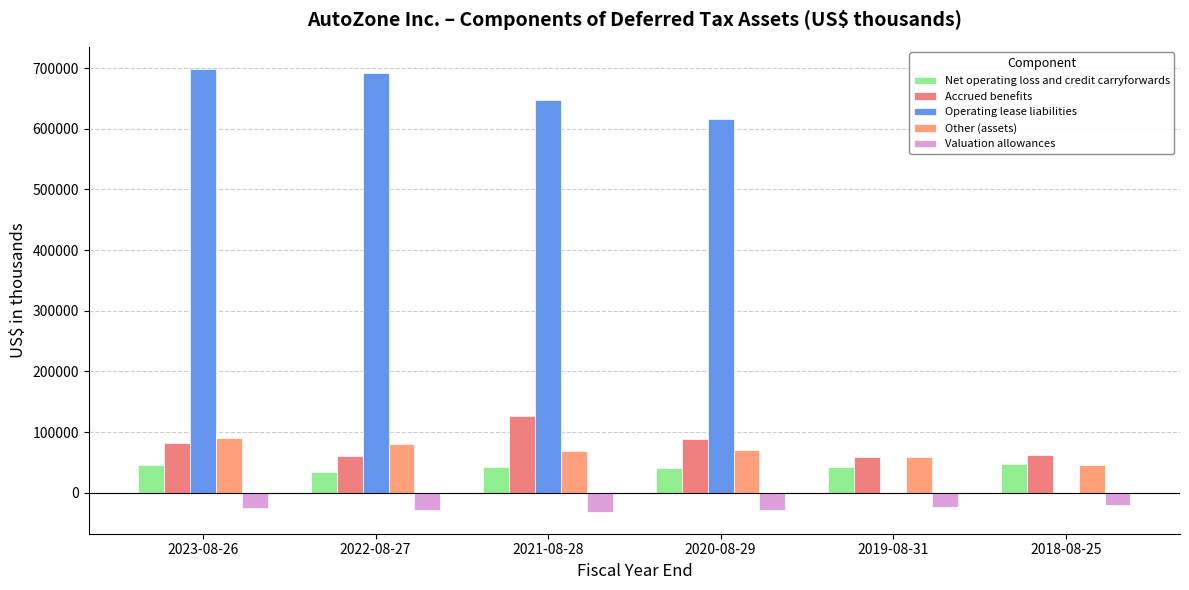

Which has a higher value, 2022-08-27 or 2020-08-29?

2020-08-29